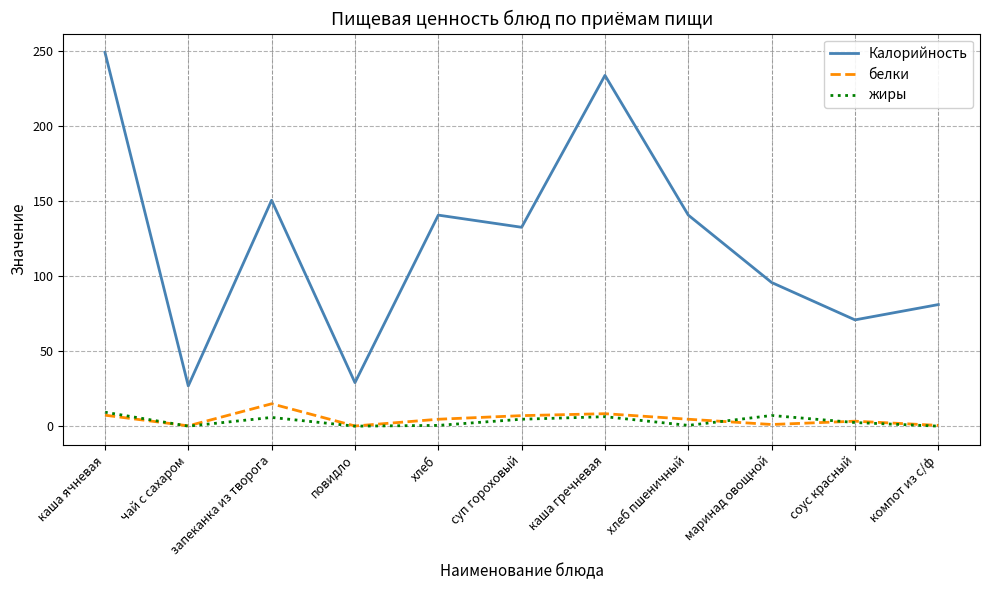

True or false: Калорийность has more than 0 interior local peaks.

True